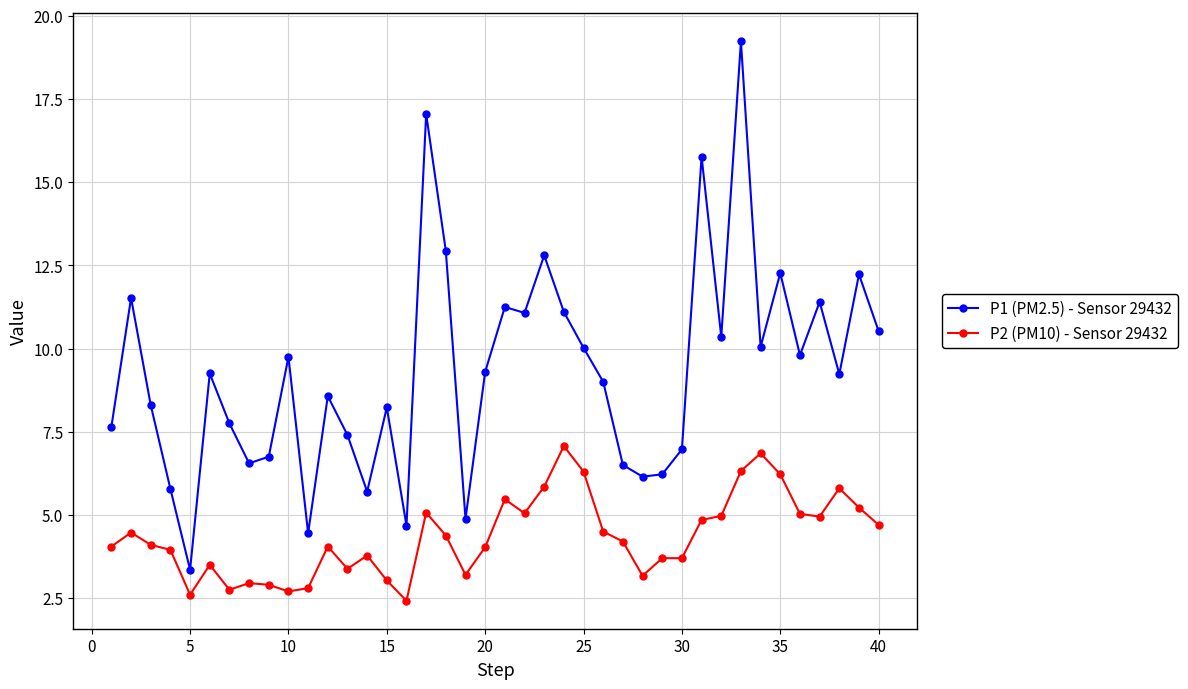

What is the average value of the P1 (PM2.5) - Sensor 29432 series?

9.3